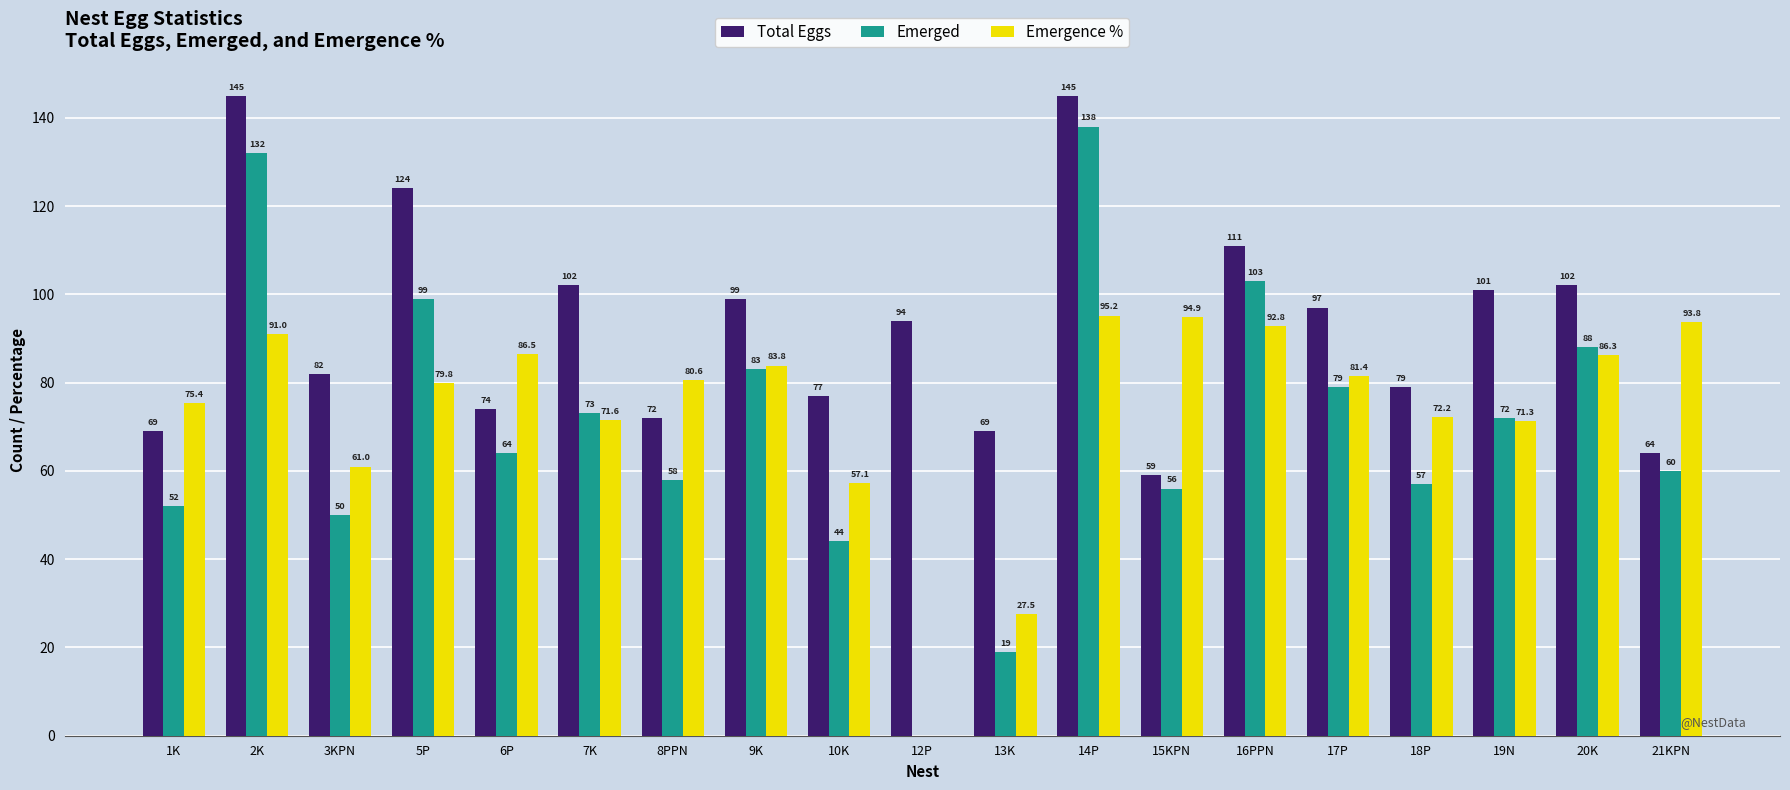

Is the value of Emerged at 3KPN greater than the value of Emergence % at 5P?

No